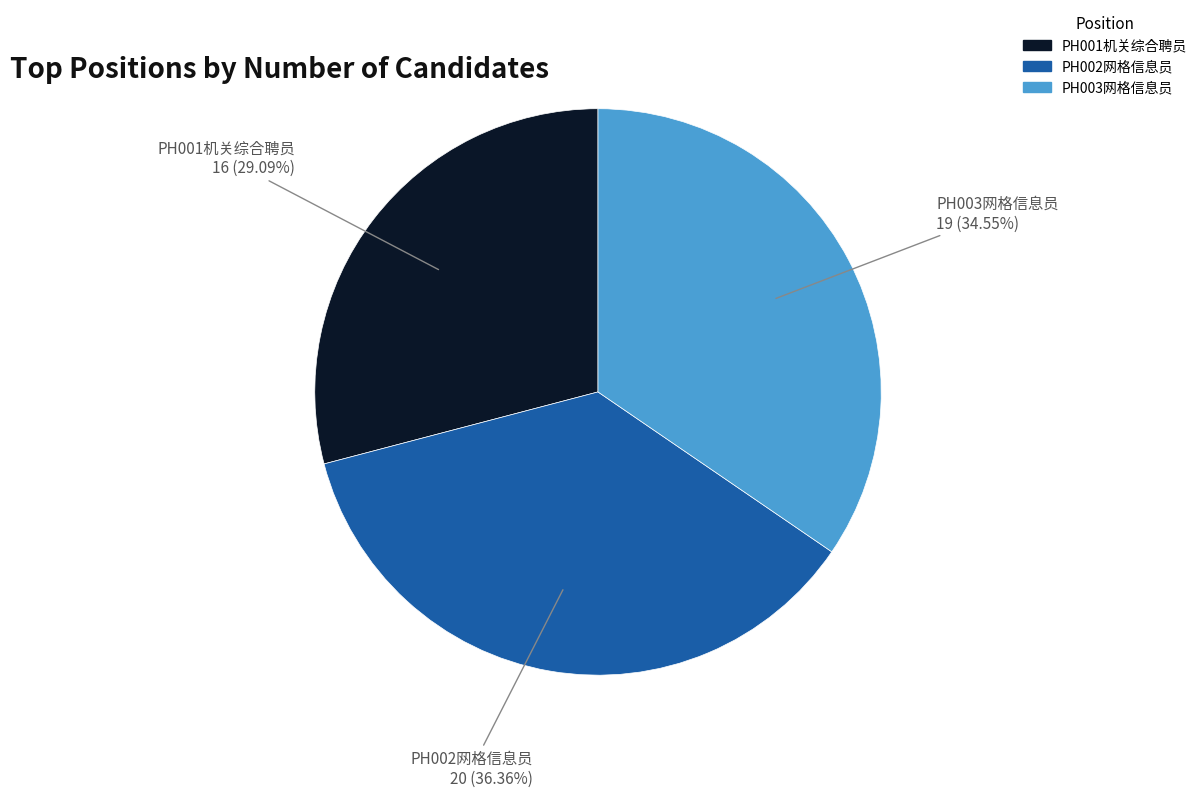

How many segments does this pie chart have?

3